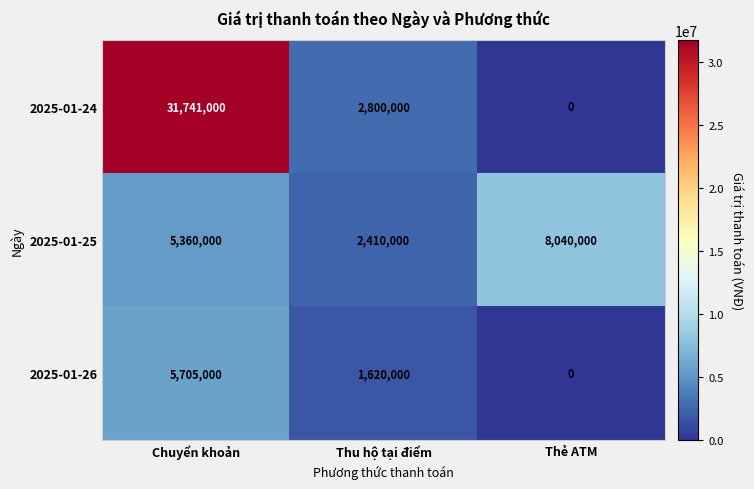

What value does the 2025-01-25 series have at Chuyển khoản, to the nearest 50?

5360000